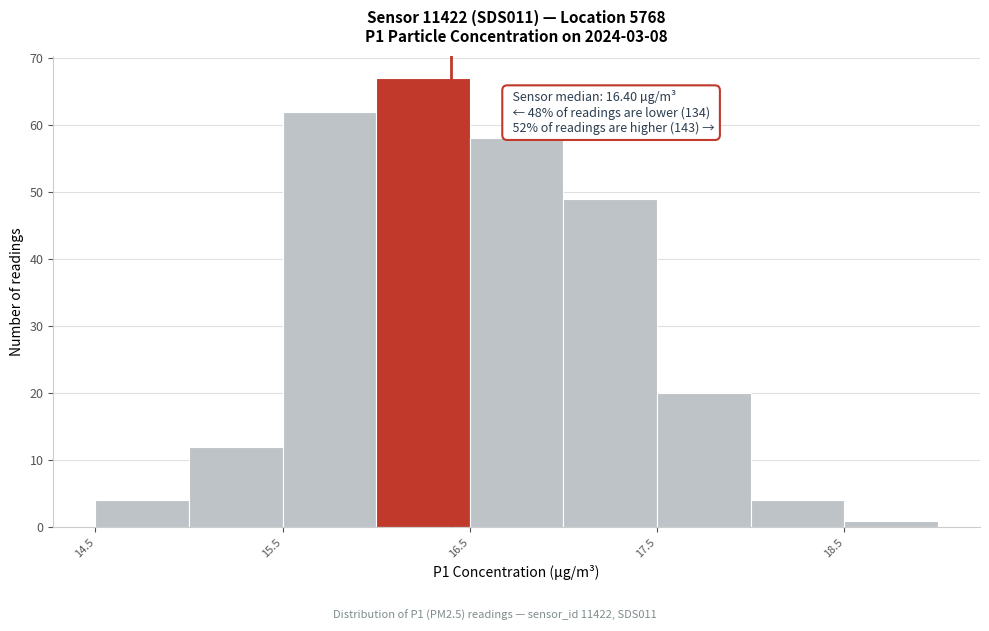

Which range on the x-axis has the tallest bar?

16.0 to 16.5